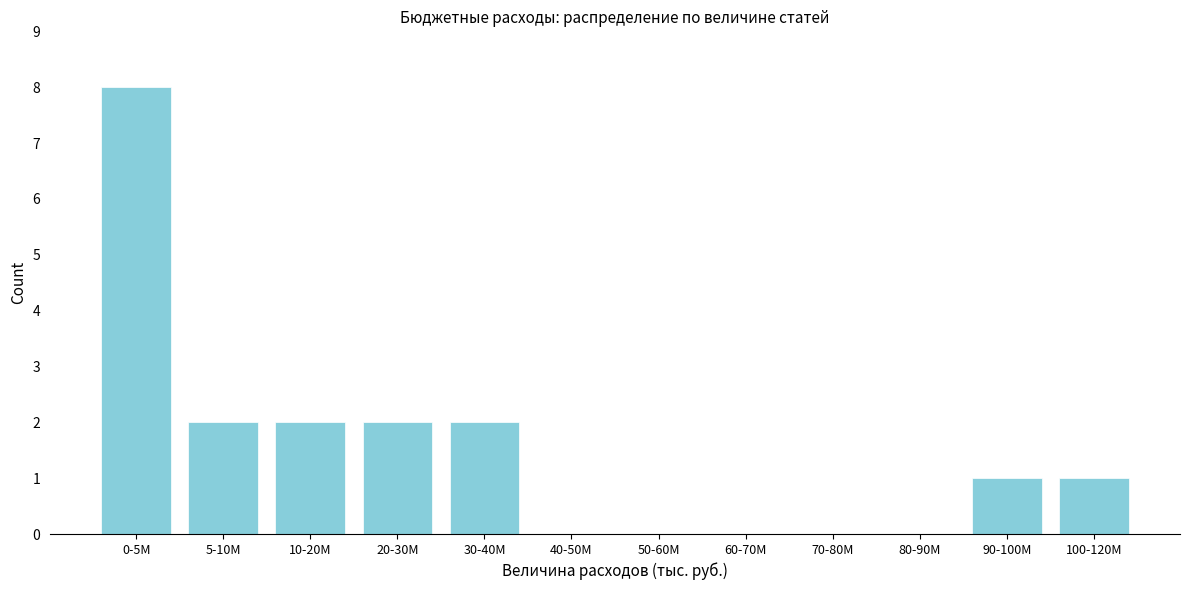

Reading left to right, what are all the values shown in this chart?

0-5M=8	5-10M=2	10-20M=2	20-30M=2	30-40M=2	40-50M=0	50-60M=0	60-70M=0	70-80M=0	80-90M=0	90-100M=1	100-120M=1